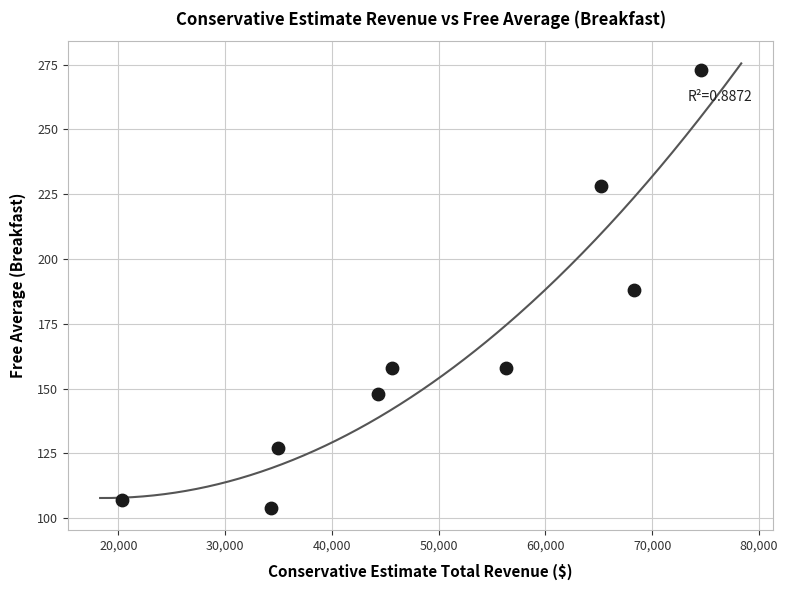

What is the range of Y values (max minus min)?

169